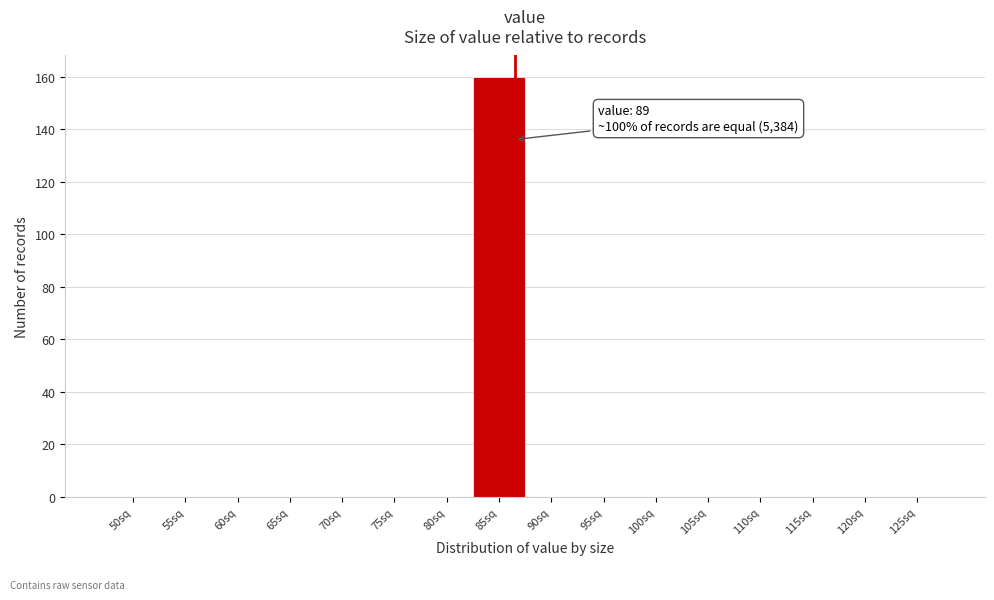

Reading left to right, extract all data points from this chart.

50sq=0	55sq=0	60sq=0	65sq=0	70sq=0	75sq=0	80sq=0	85sq=160	90sq=0	95sq=0	100sq=0	105sq=0	110sq=0	115sq=0	120sq=0	125sq=0